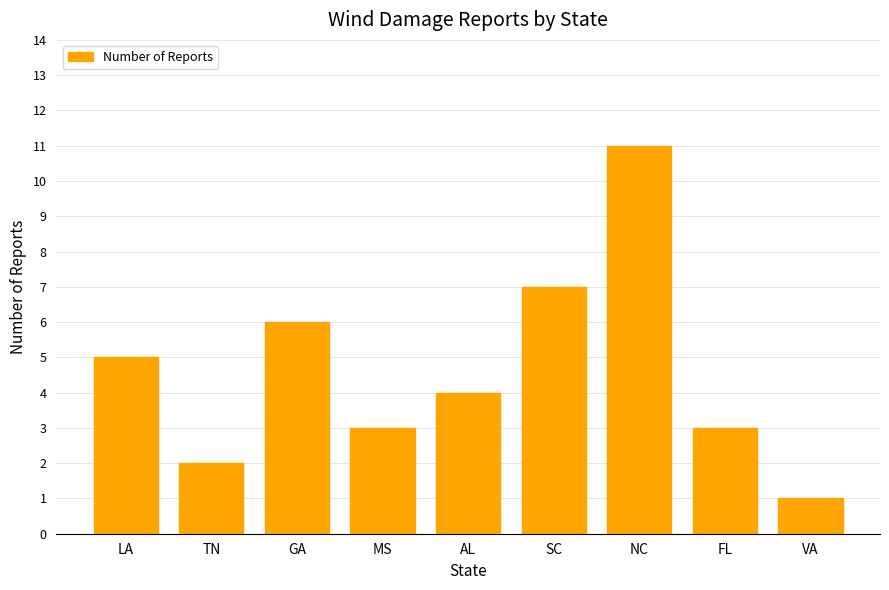

The value at AL is 4. True or false?

True